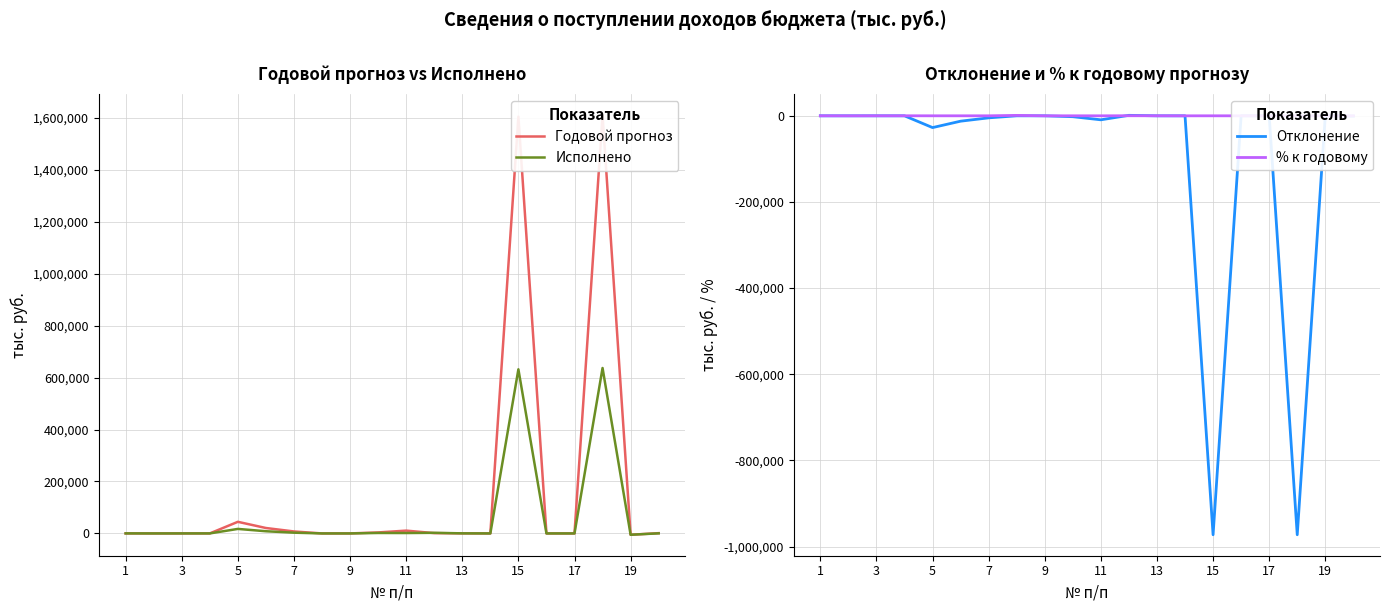

What is the minimum value for Отклонение?

-972448.6